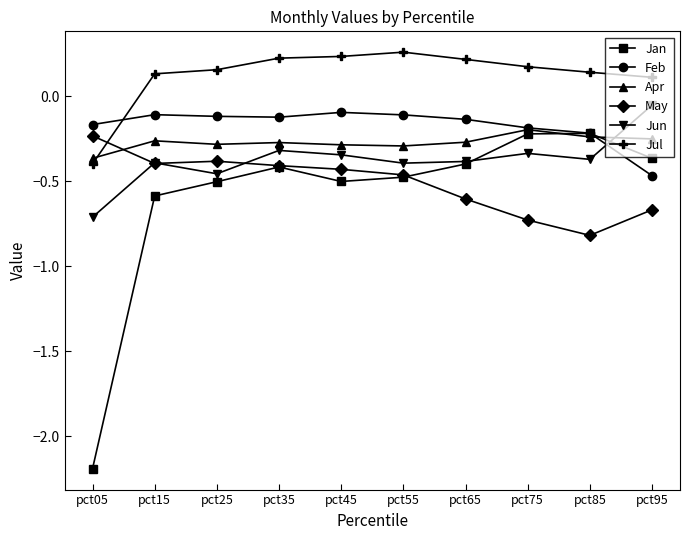

How many categories are shown in the chart?

10